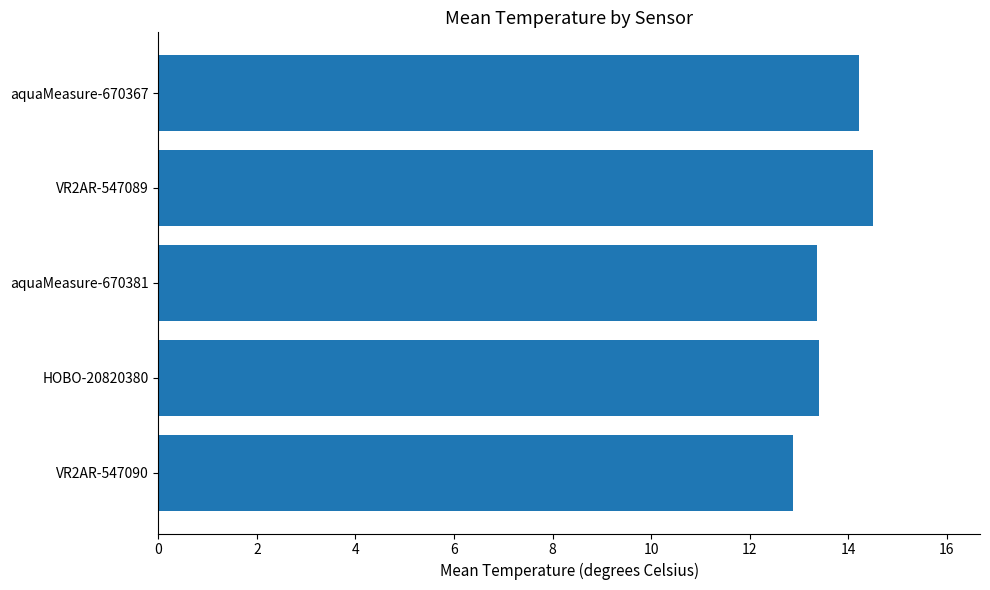

Does the chart contain any negative values?

No